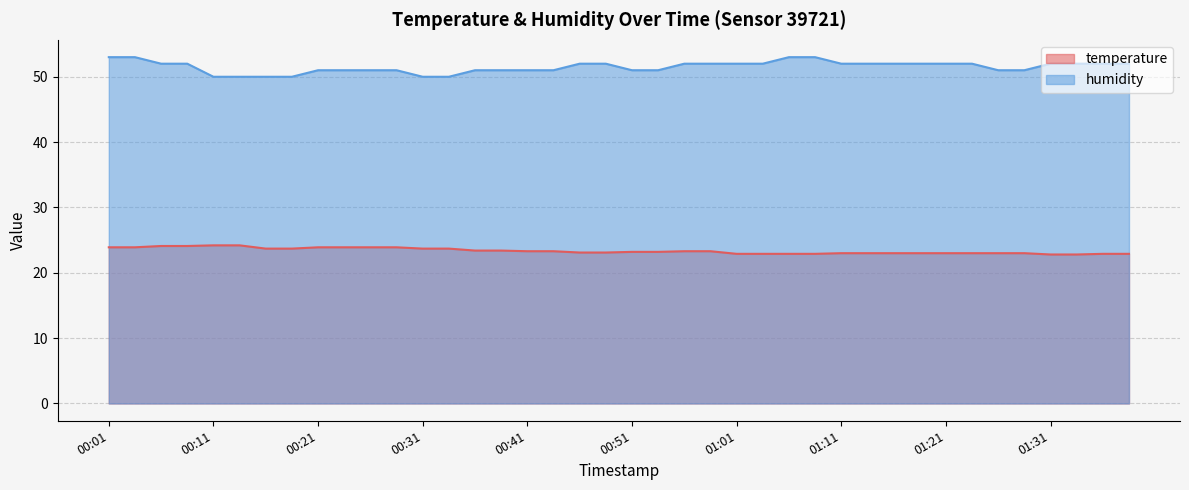

The temperature series shows 33.7 at 00:04. True or false?

False